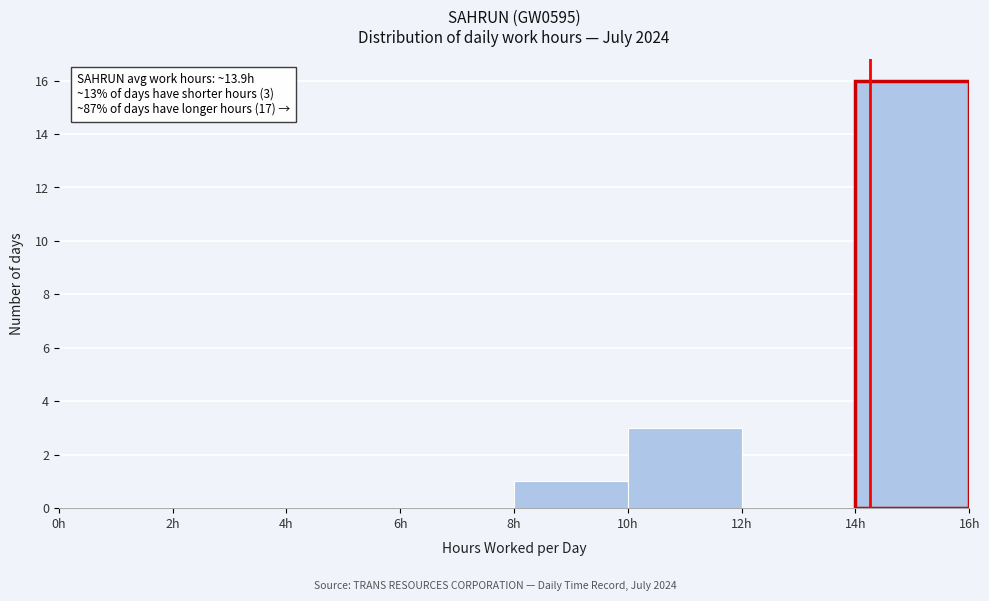

Which range on the x-axis has the tallest bar?

14 to 16